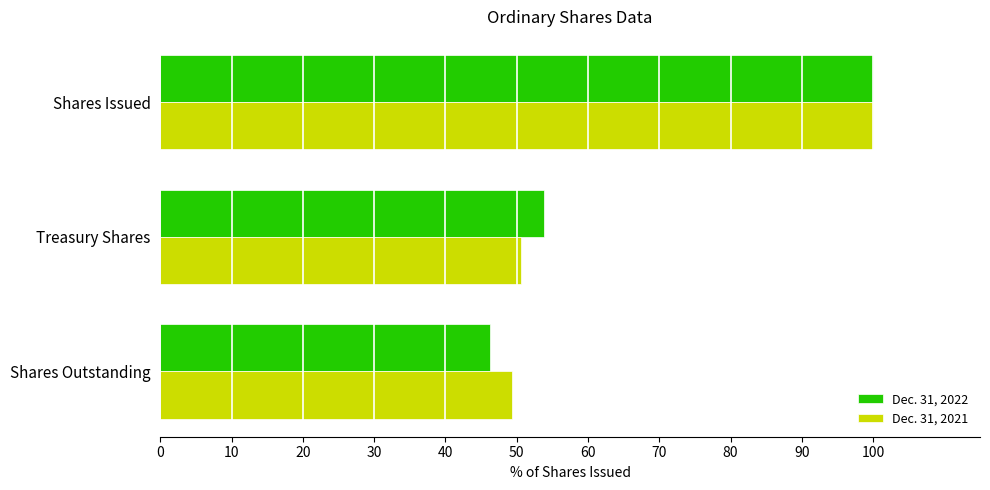

What is the maximum value shown in the chart?

100.0